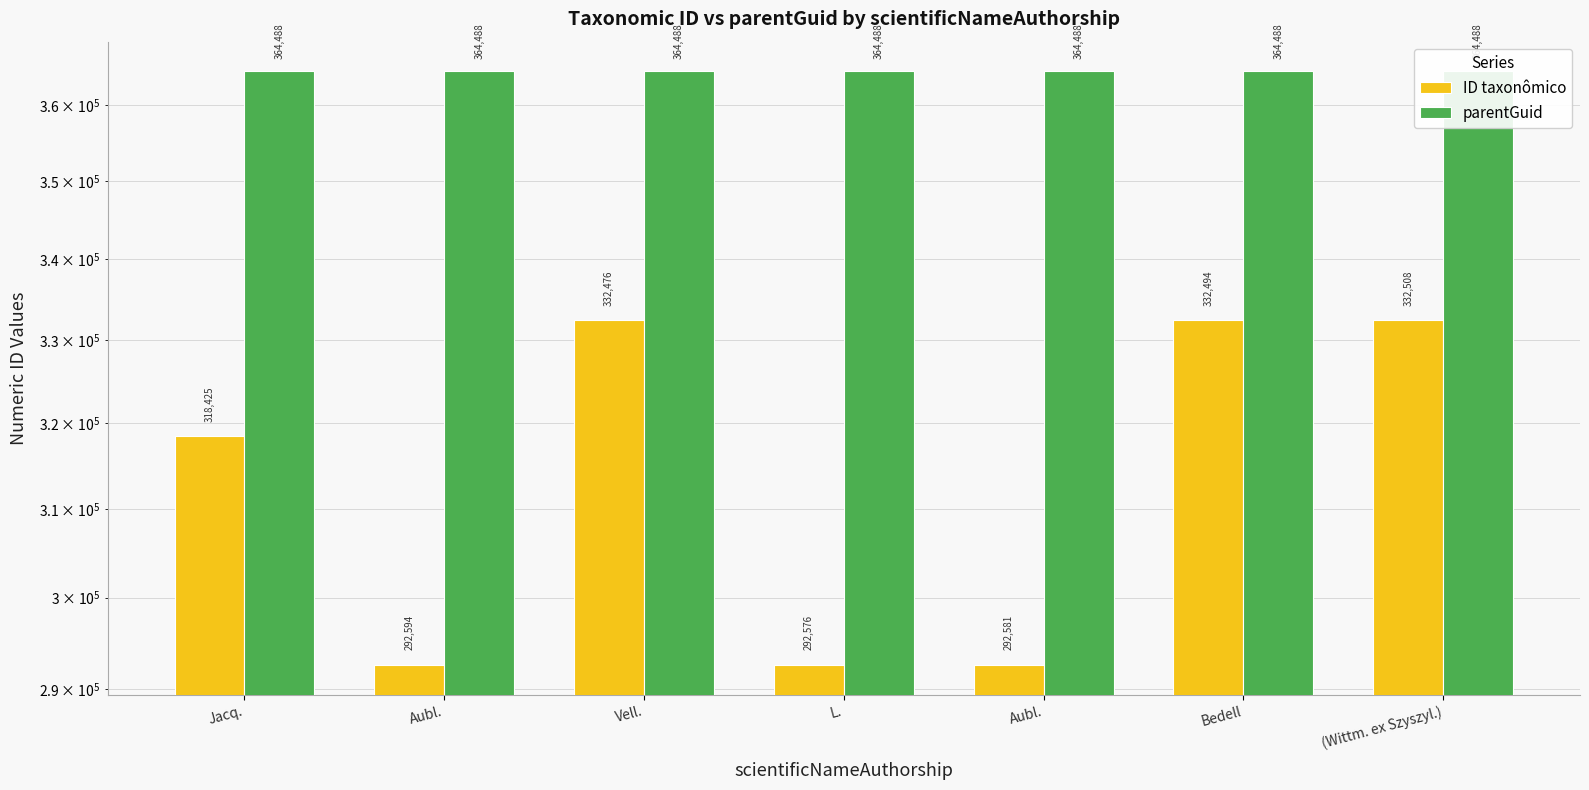

Does the chart contain stacked bars?

No